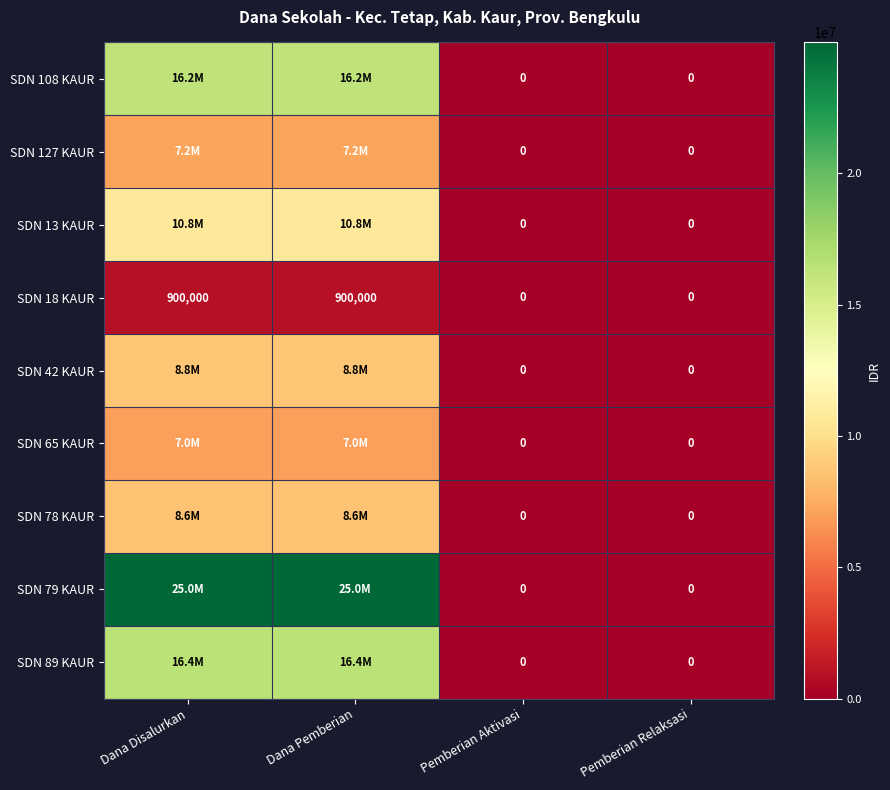

At which category is the sum across all series the highest?

Dana Disalurkan